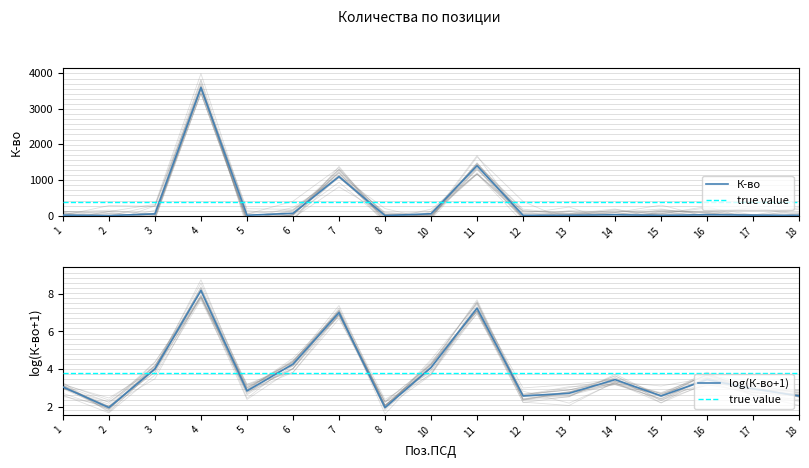

What is the spread (max minus min) of values at 15?

9.4